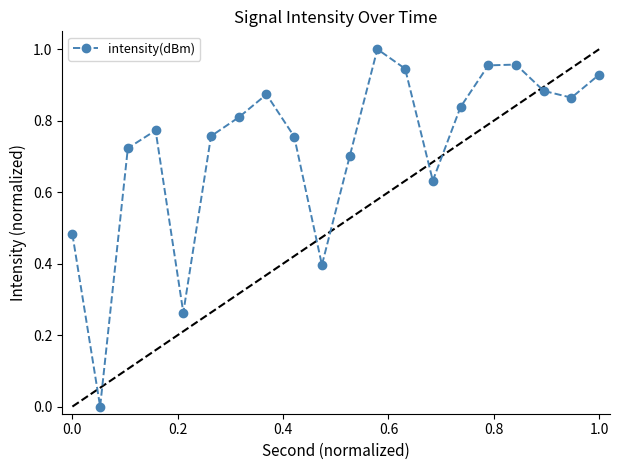

How many interior local valleys (lower than both neighbors) does the data have?

5